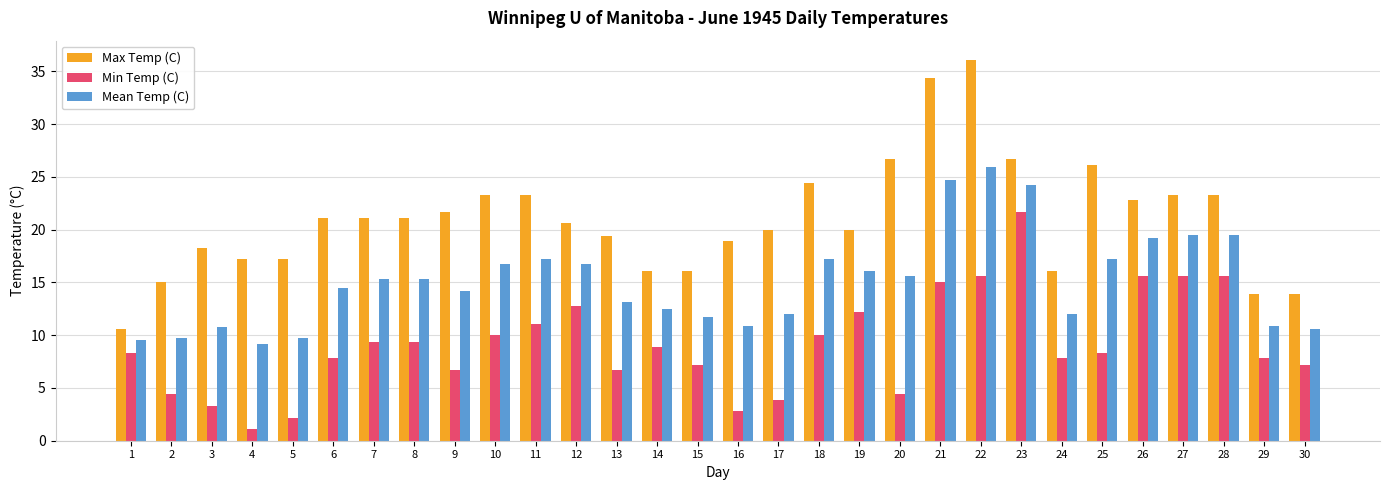

Rank the series by their average value, from lowest to highest.

Min Temp (C), Mean Temp (C), Max Temp (C)